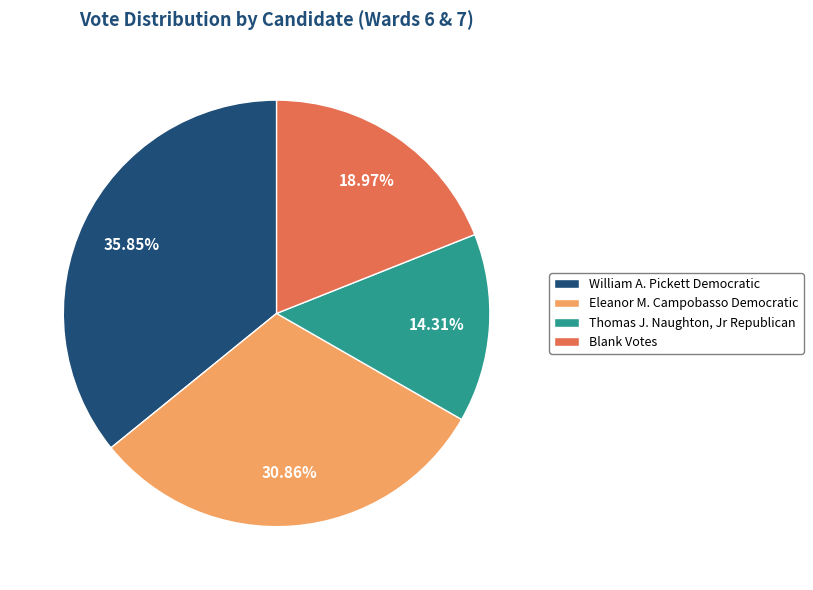

To the nearest percent, what is the average slice percentage?

25%